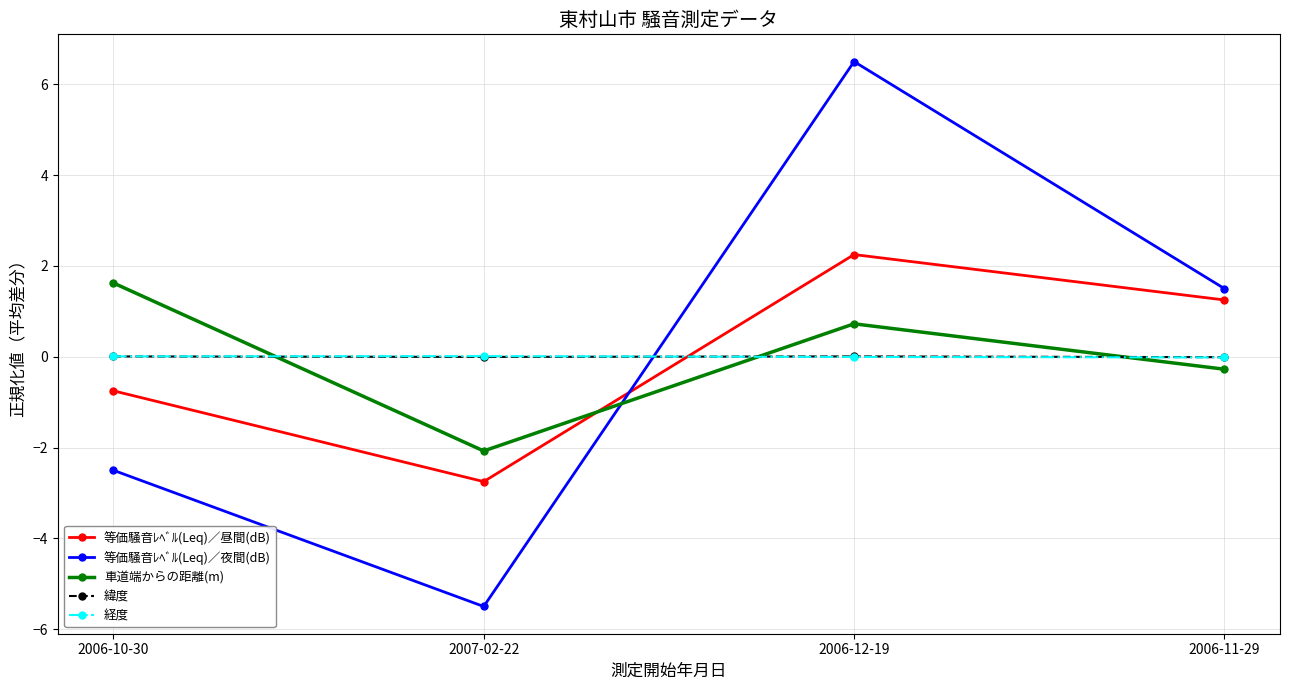

Is the value of 緯度 at 2006-10-30 greater than the value of 等価騒音ﾚﾍﾞﾙ(Leq)／昼間(dB) at 2006-10-30?

Yes